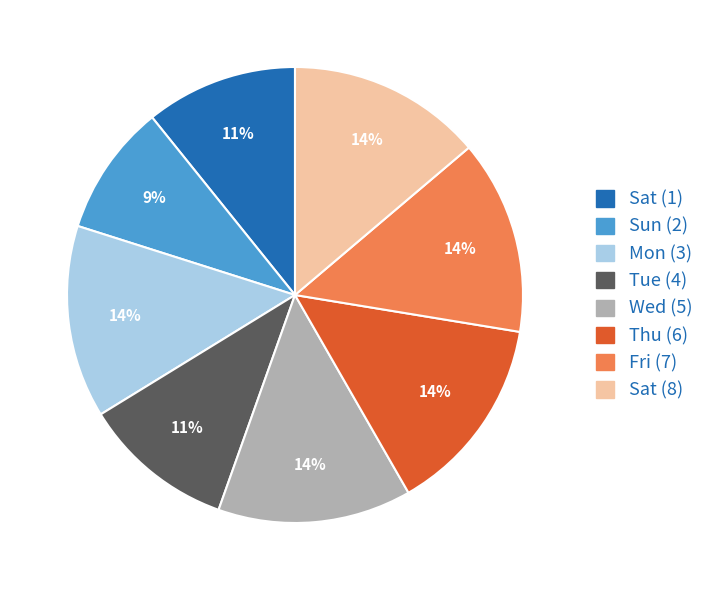

To the nearest percent, what is the difference between the largest and smallest slice percentages?

5%